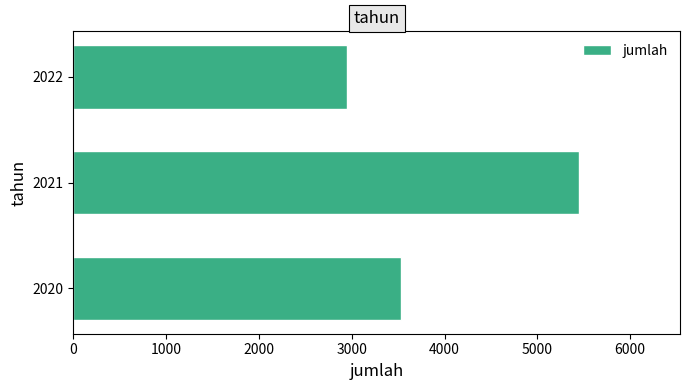

Read the value at 2021, to the nearest 10.

5450